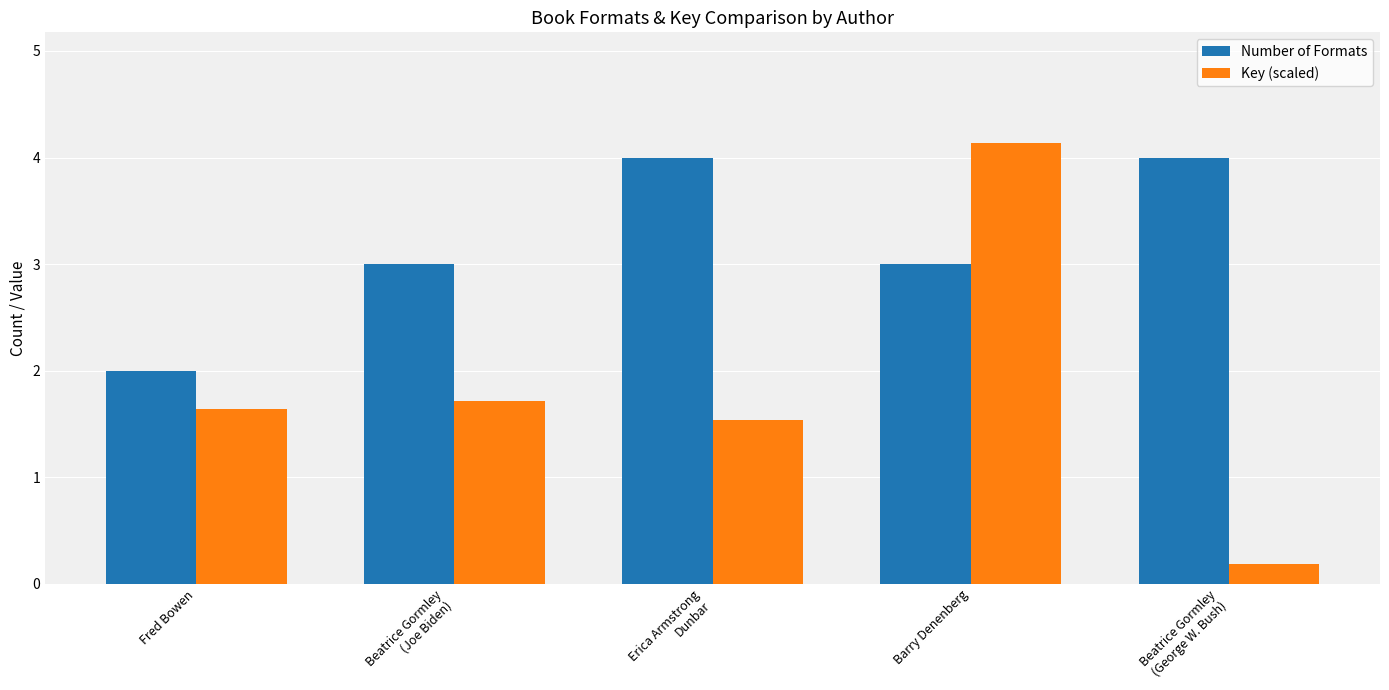

Reading left to right, extract all data points from this chart.

Number of Formats: Fred Bowen=2.0	Beatrice Gormley
(Joe Biden)=3.0	Erica Armstrong
Dunbar=4.0	Barry Denenberg=3.0	Beatrice Gormley
(George W. Bush)=4.0
Key (scaled): Fred Bowen=1.6	Beatrice Gormley
(Joe Biden)=1.7	Erica Armstrong
Dunbar=1.5	Barry Denenberg=4.1	Beatrice Gormley
(George W. Bush)=0.2